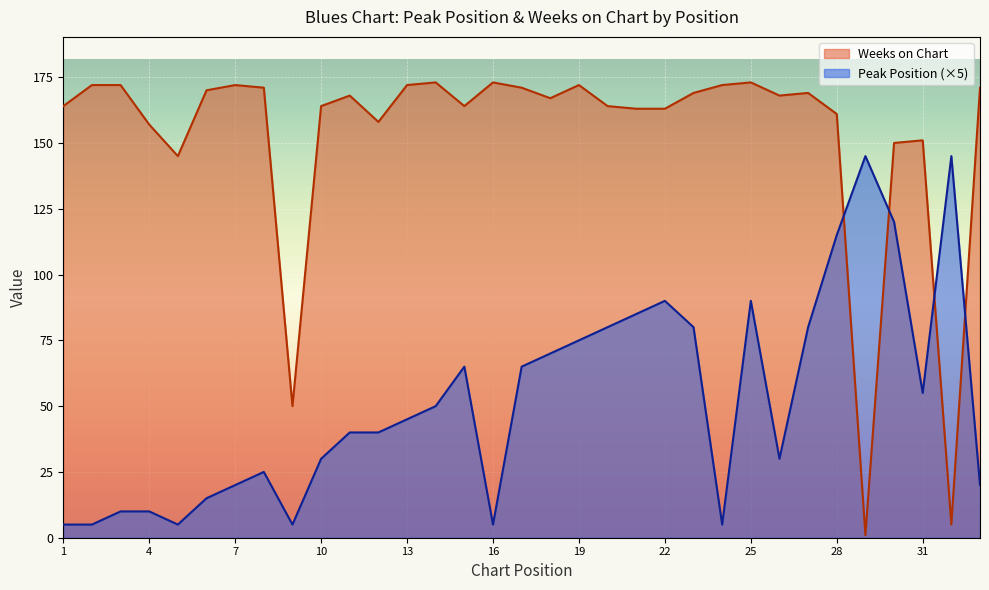

What is the total value across all series at 3?

182